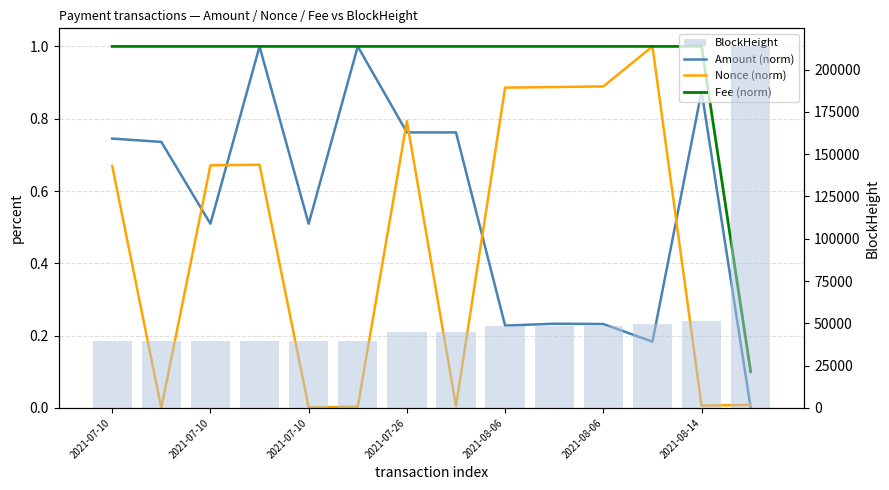

What is the average value of the Fee (norm) series?

0.9